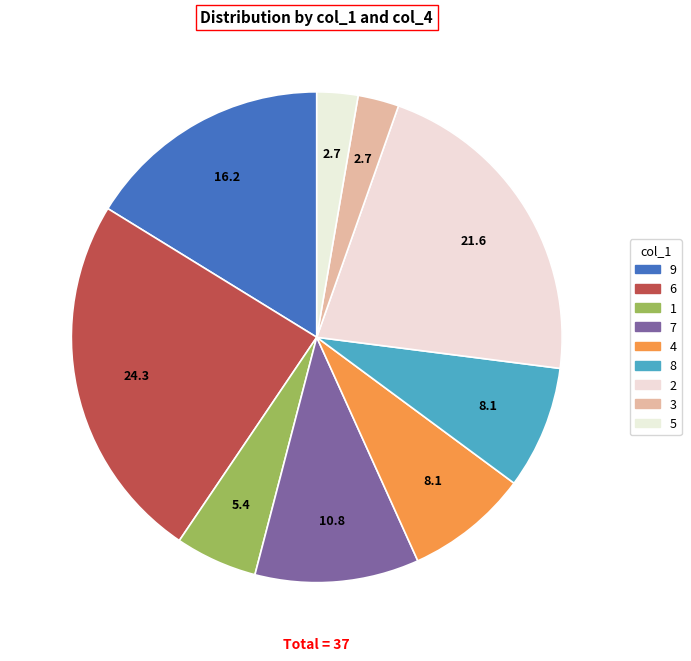

True or false: 7 accounts for 11% of the total.

True